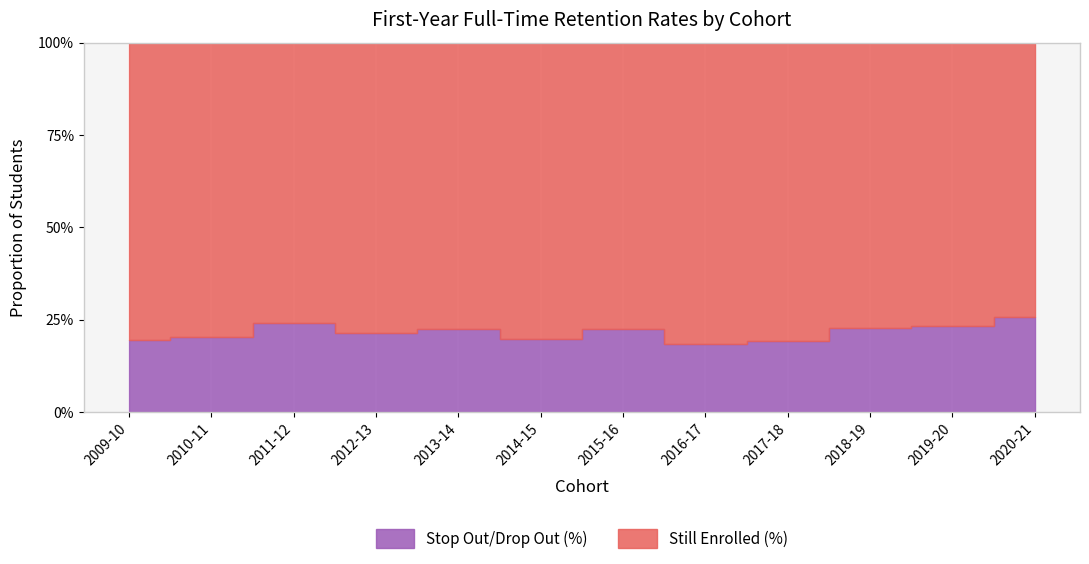

True or false: Stop Out/Drop Out (%) and Still Enrolled (%) intersect in this chart.

False